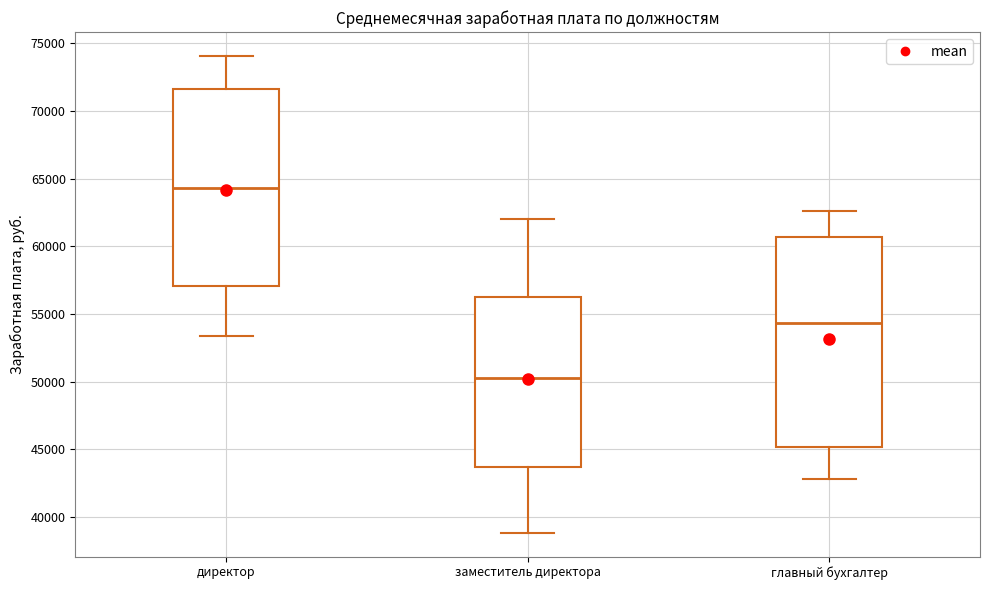

Where does the upper whisker of the box for заместитель директора end on the y-axis? The values are not printed on the chart, so give them approximately, as read against the axis.

62000